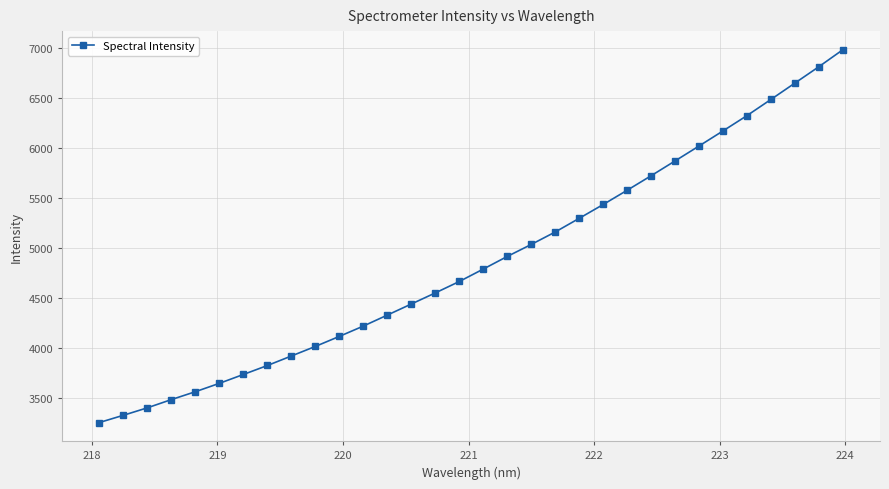

What is the greatest value displayed?

6984.3